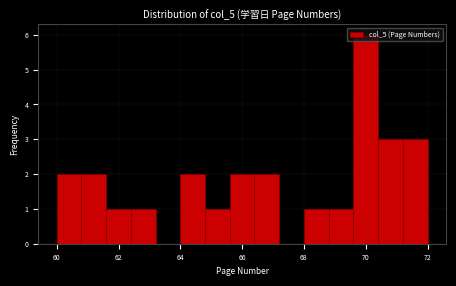

What is the height of the bar covering 71.2 to 72.0 on the x-axis? The values are not printed on the chart, so give them approximately, as read against the axis.

3